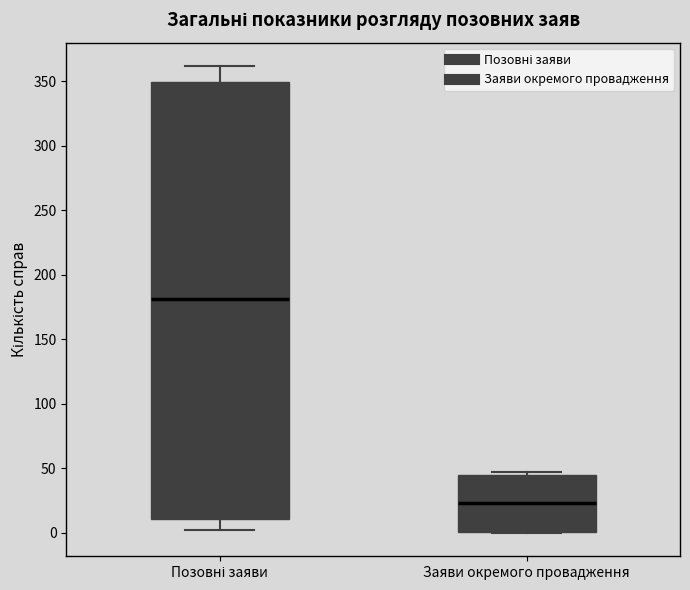

Which box is the tallest, from its lower edge to its upper edge?

Позовні заяви